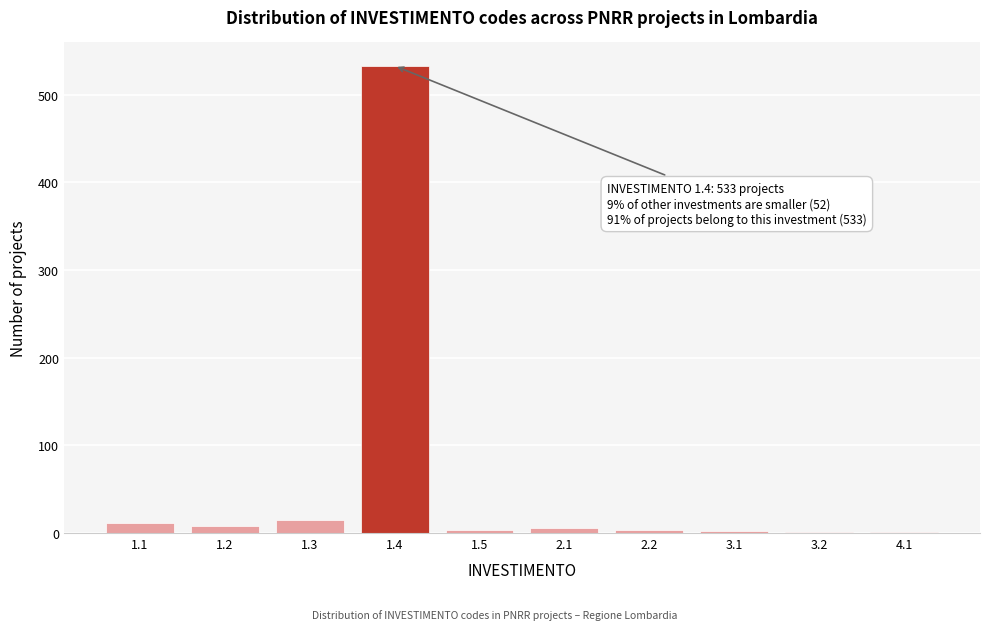

What is the sum of all values?

585